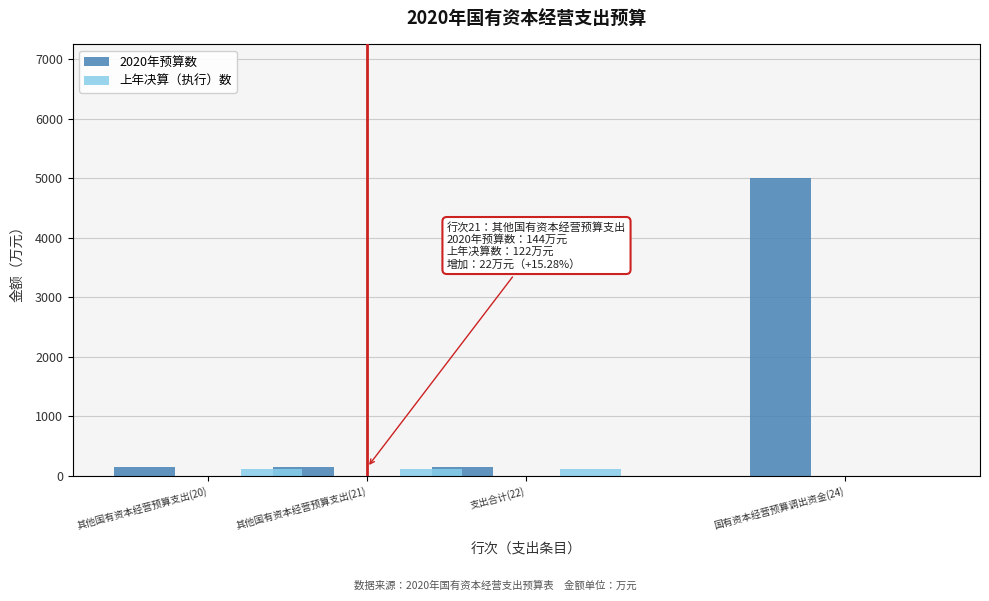

Reading left to right, what are all the values shown in this chart?

2020年预算数: 其他国有资本经营预算支出(20)=144	其他国有资本经营预算支出(21)=144	支出合计(22)=144	国有资本经营预算调出资金(24)=5000
上年决算（执行）数: 其他国有资本经营预算支出(20)=122	其他国有资本经营预算支出(21)=122	支出合计(22)=122	国有资本经营预算调出资金(24)=0